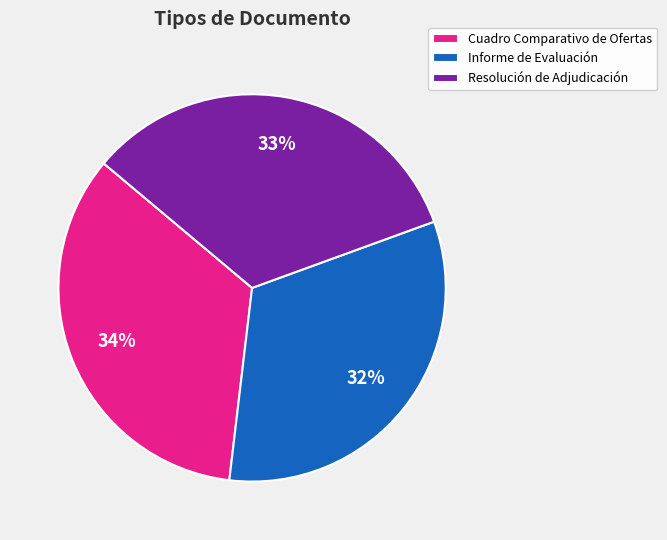

Approximately how many times larger is the value at Resolución de Adjudicación compared to Informe de Evaluación?

1.0